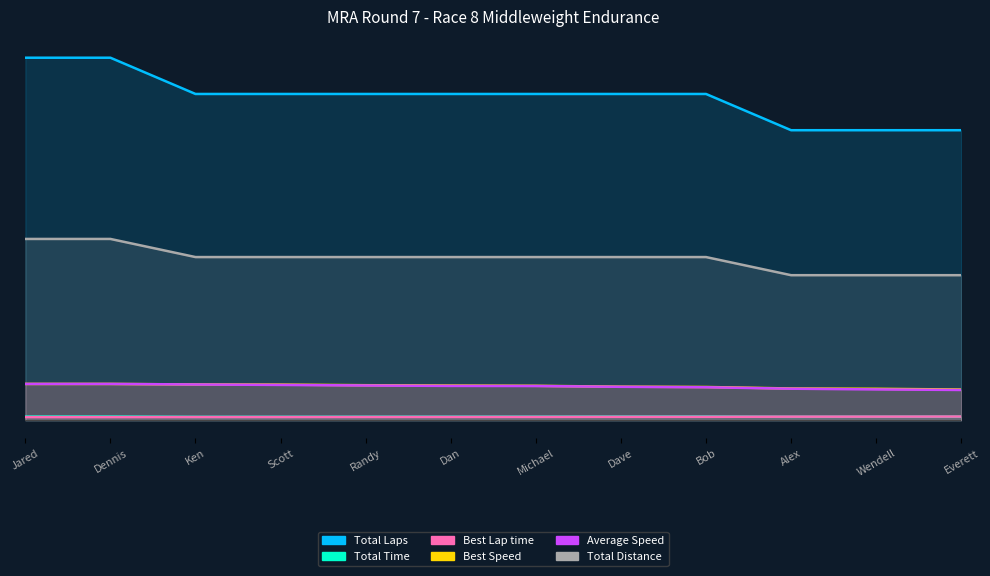

What is the minimum value for Best Lap time?

929.8